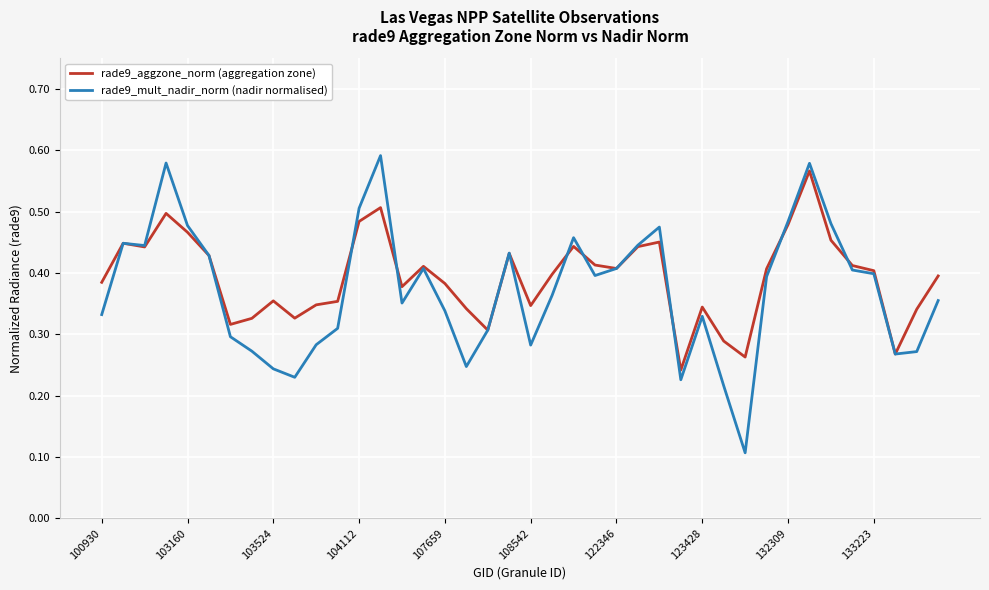

Which series has the largest range (max minus min)?

rade9_mult_nadir_norm (nadir normalised)